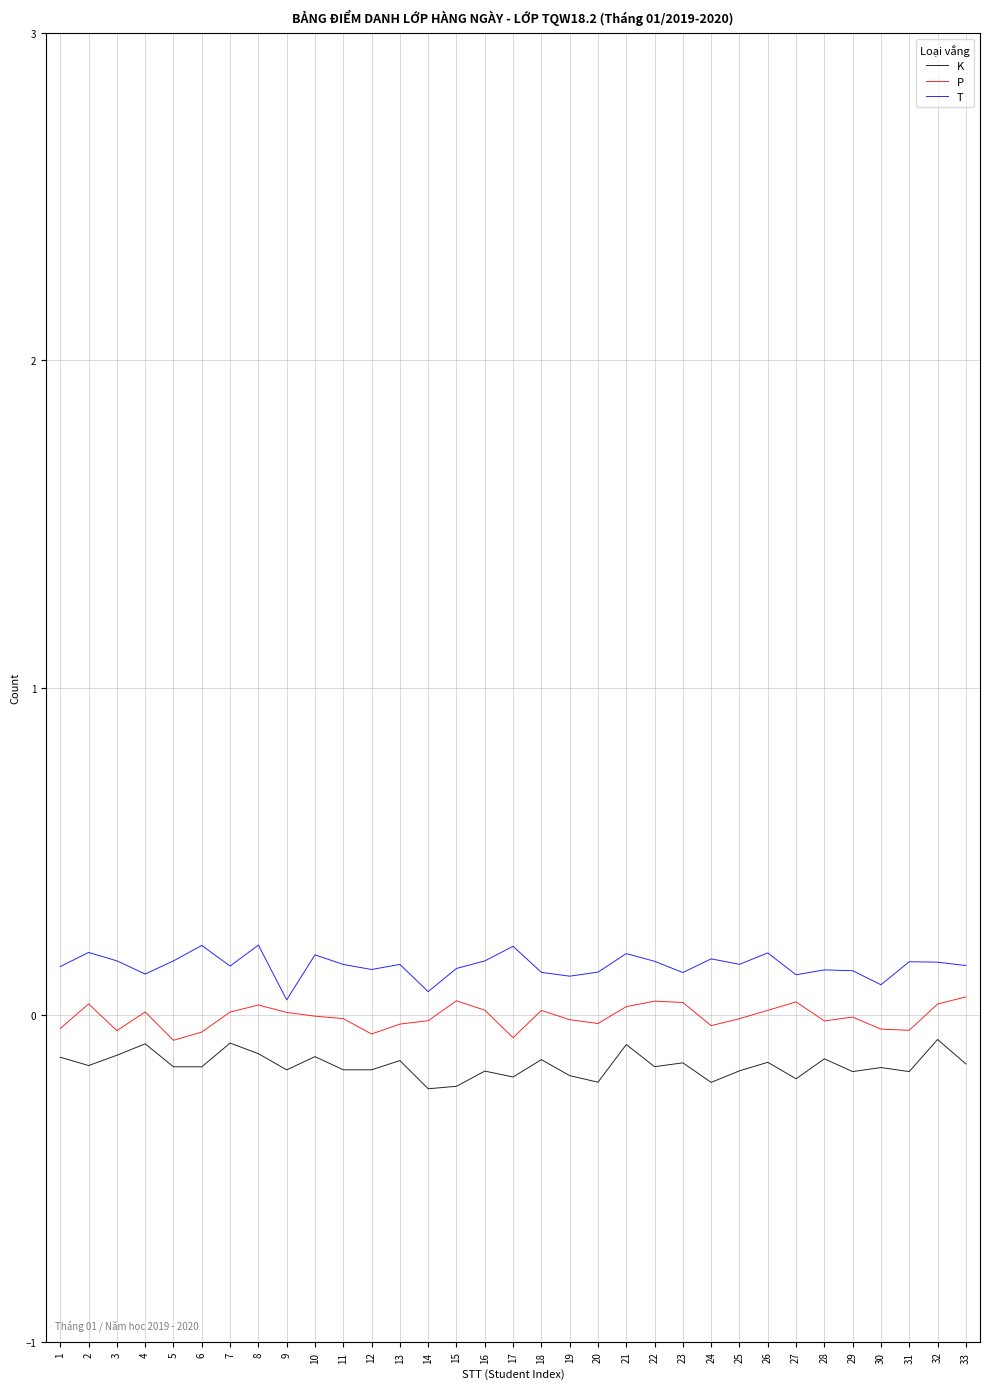

The value of K at 32 is -0.1. True or false?

True